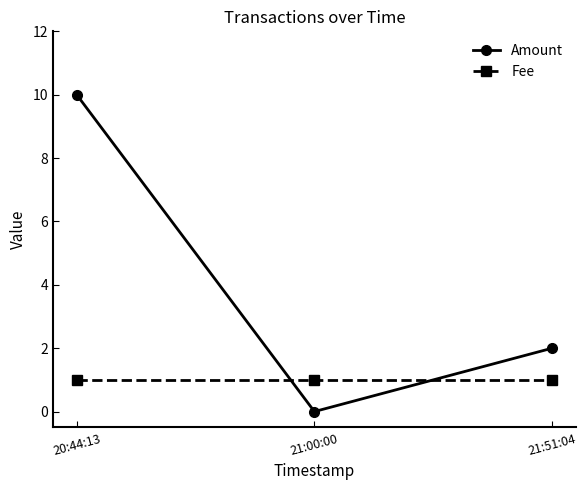

At which category is the sum across all series the highest?

20:44:13